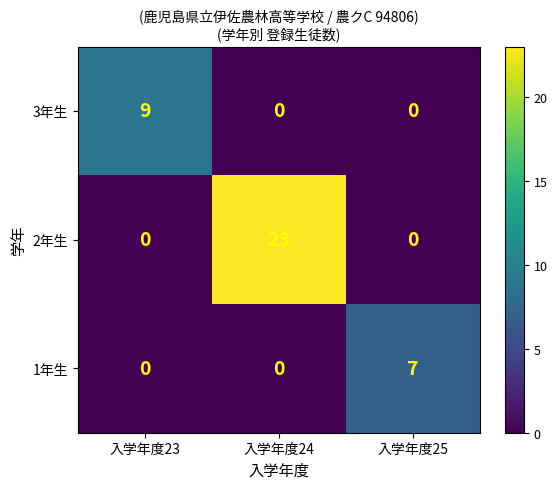

Reading right to left, transcribe all the data shown in this chart.

3年生: 入学年度25=0	入学年度24=0	入学年度23=9
2年生: 入学年度25=0	入学年度24=23	入学年度23=0
1年生: 入学年度25=7	入学年度24=0	入学年度23=0